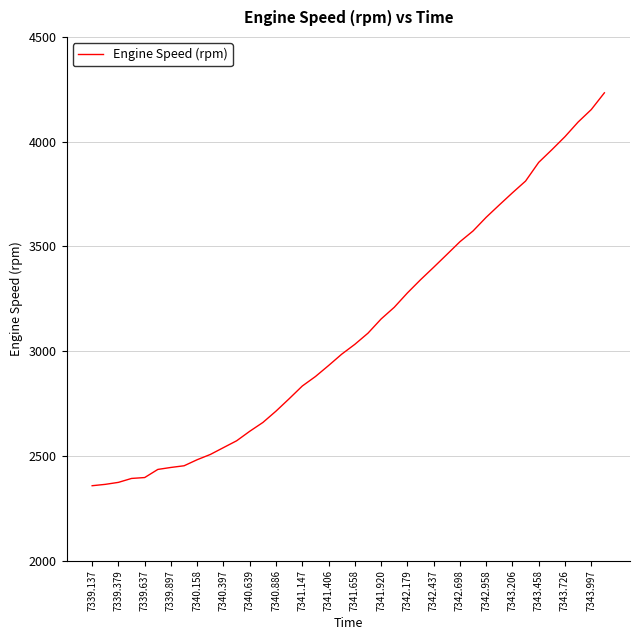

How many lines are shown in the chart?

1